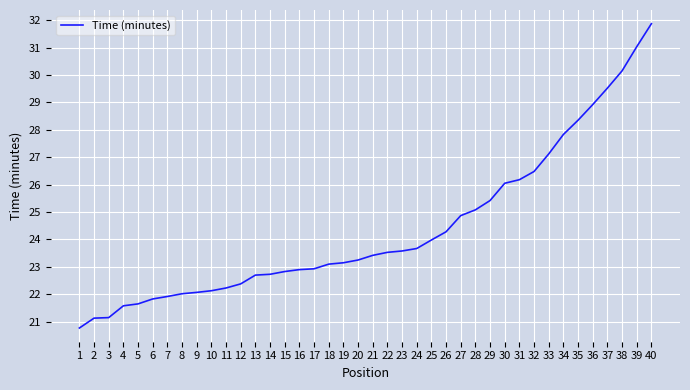

Where is the data nearest to the value 26?

30